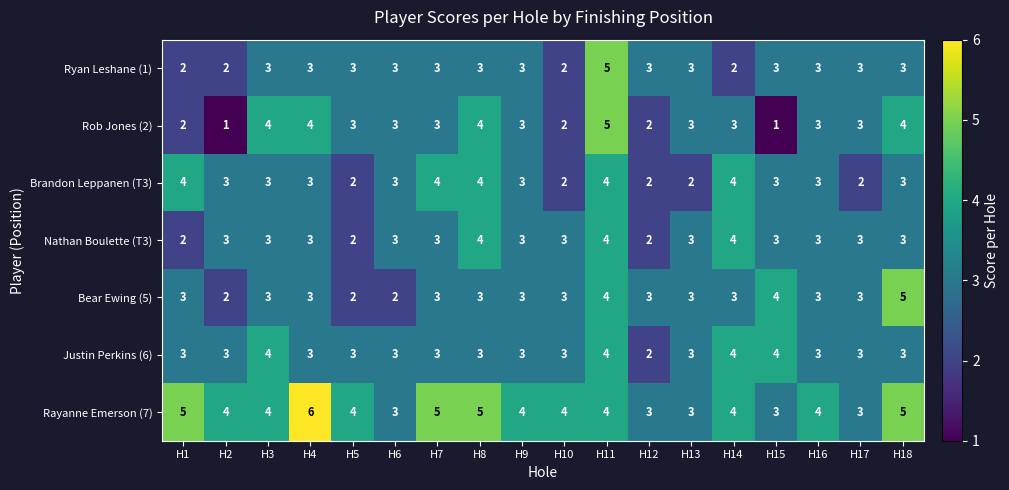

The Nathan Boulette (T3) series shows 3 at H2. True or false?

True